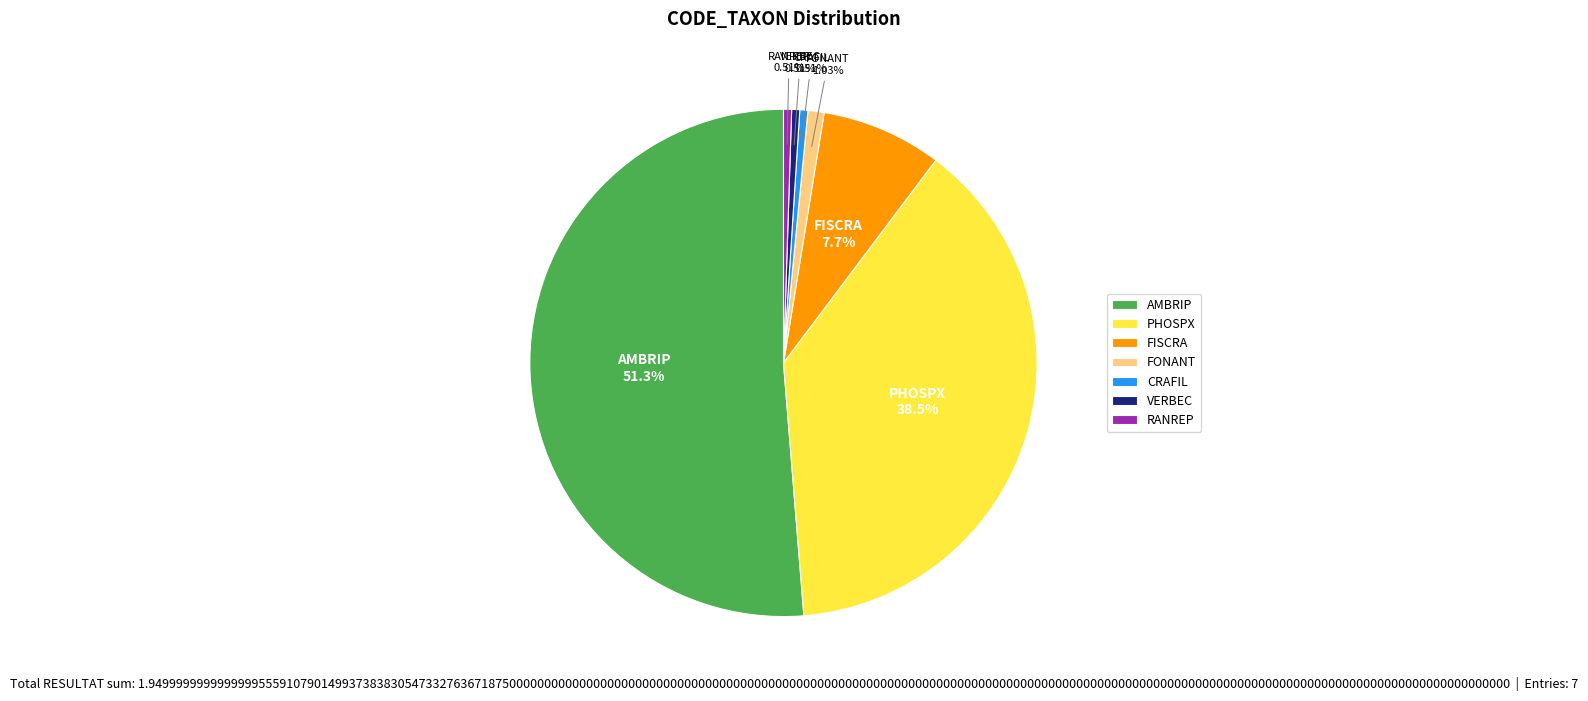

Do CRAFIL and FISCRA together represent more than half of the pie?

No